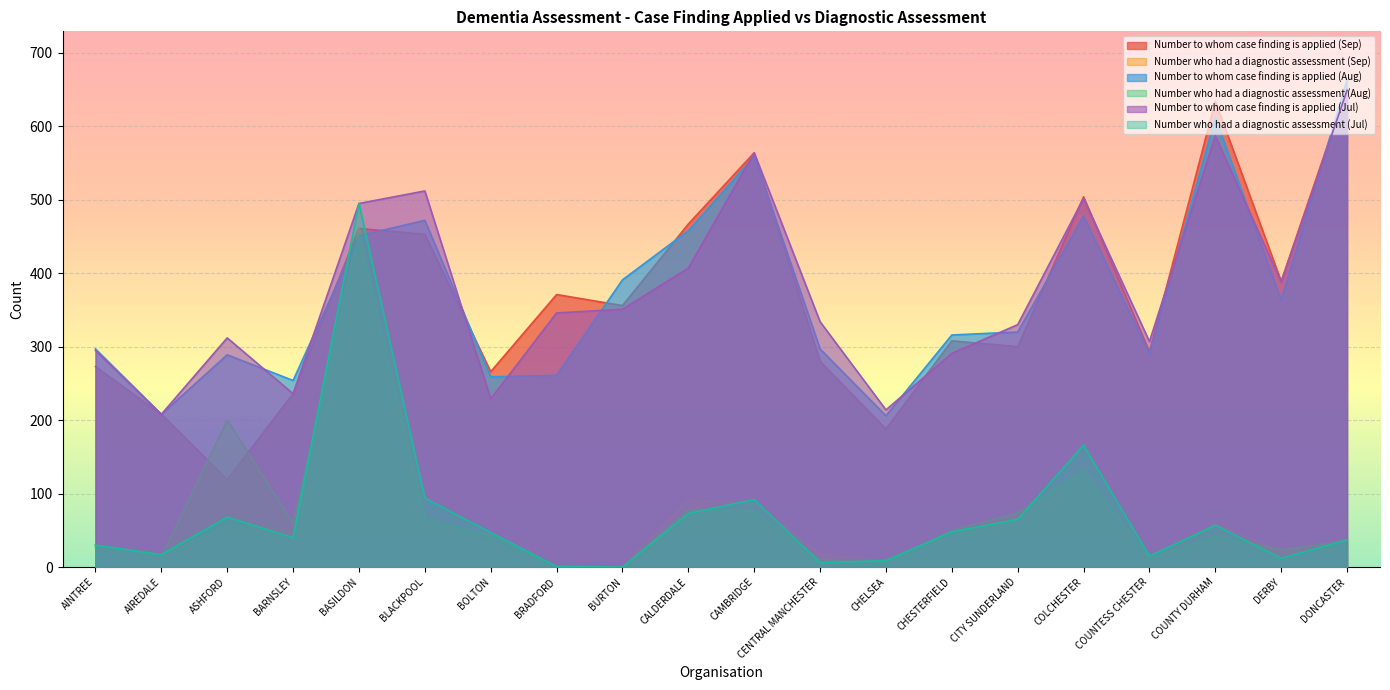

What is the value of the Number who had a diagnostic assessment (Aug) point at the 18th from the left?

42